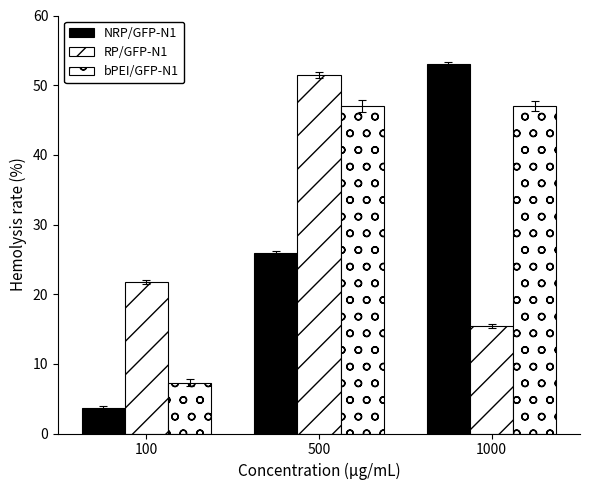

List the series in order of their overall mean, lowest first.

NRP/GFP-N1, RP/GFP-N1, bPEI/GFP-N1